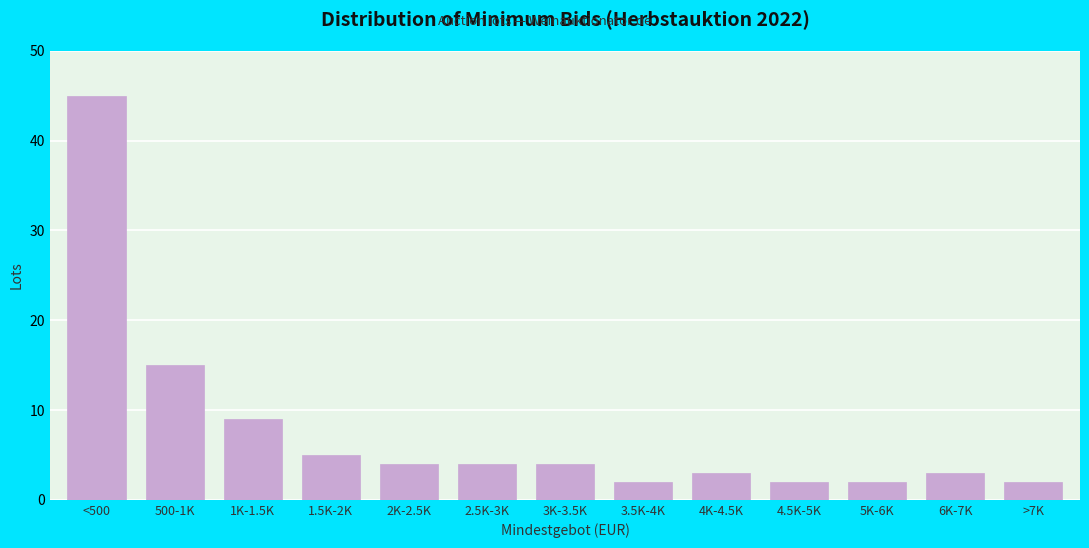

Reading left to right, transcribe all the data shown in this chart.

45	15	9	5	4	4	4	2	3	2	2	3	2